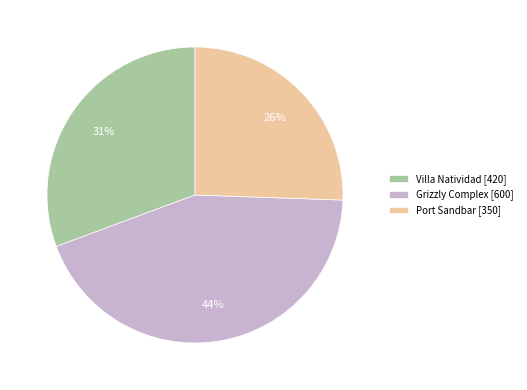

To the nearest percent, what is the difference between the largest and smallest slice percentages?

18%